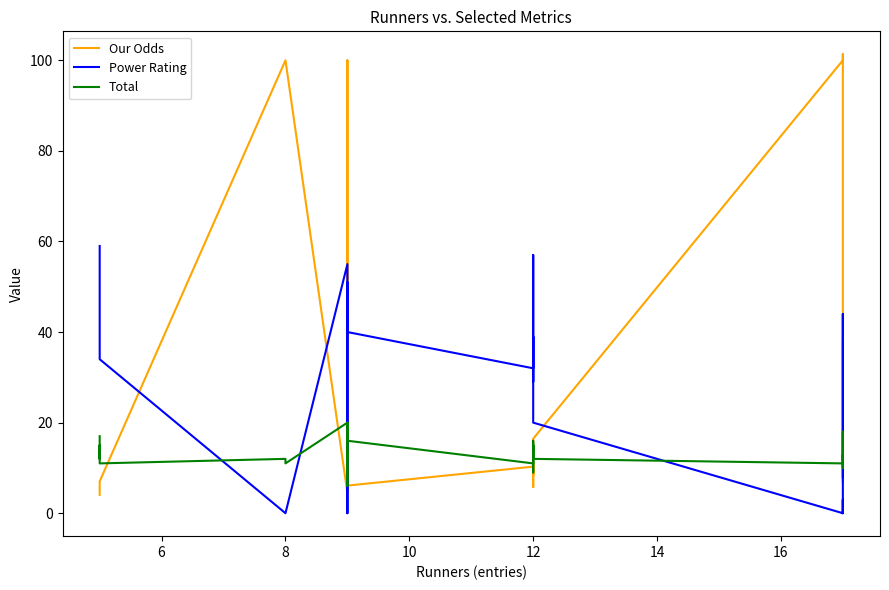

Does the chart display data point markers on the line(s)?

No